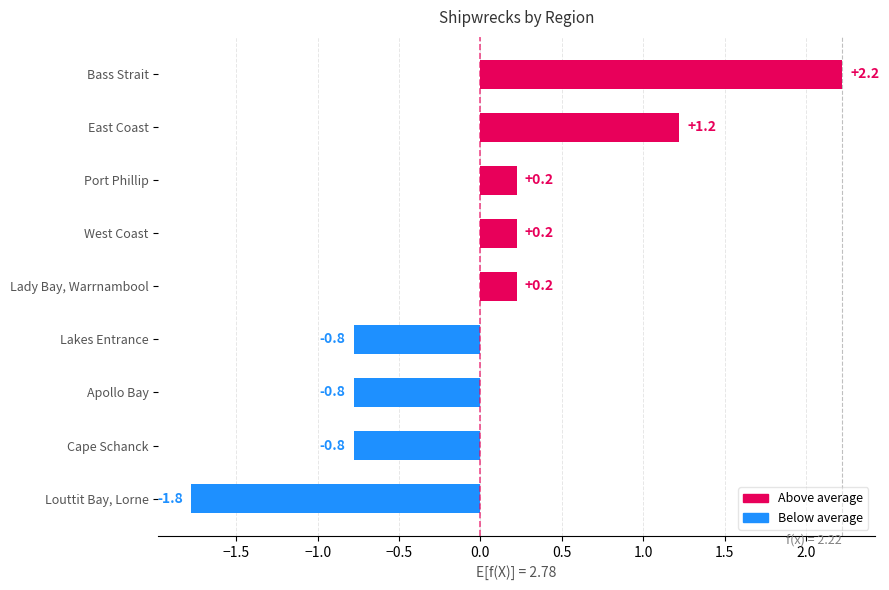

What value does the data have at Apollo Bay?

-0.8